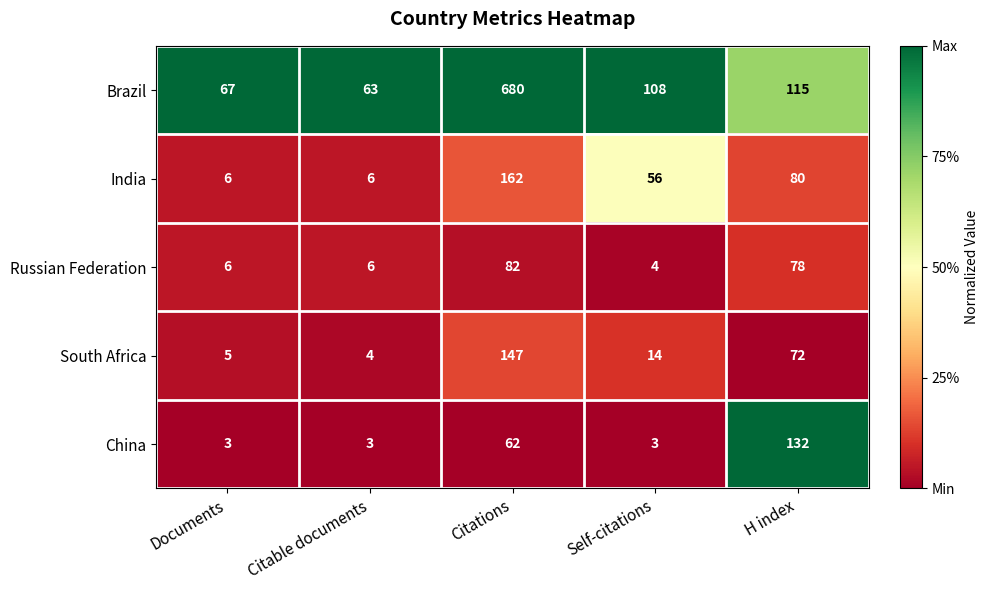

Which category has the highest value across all series?

Citations